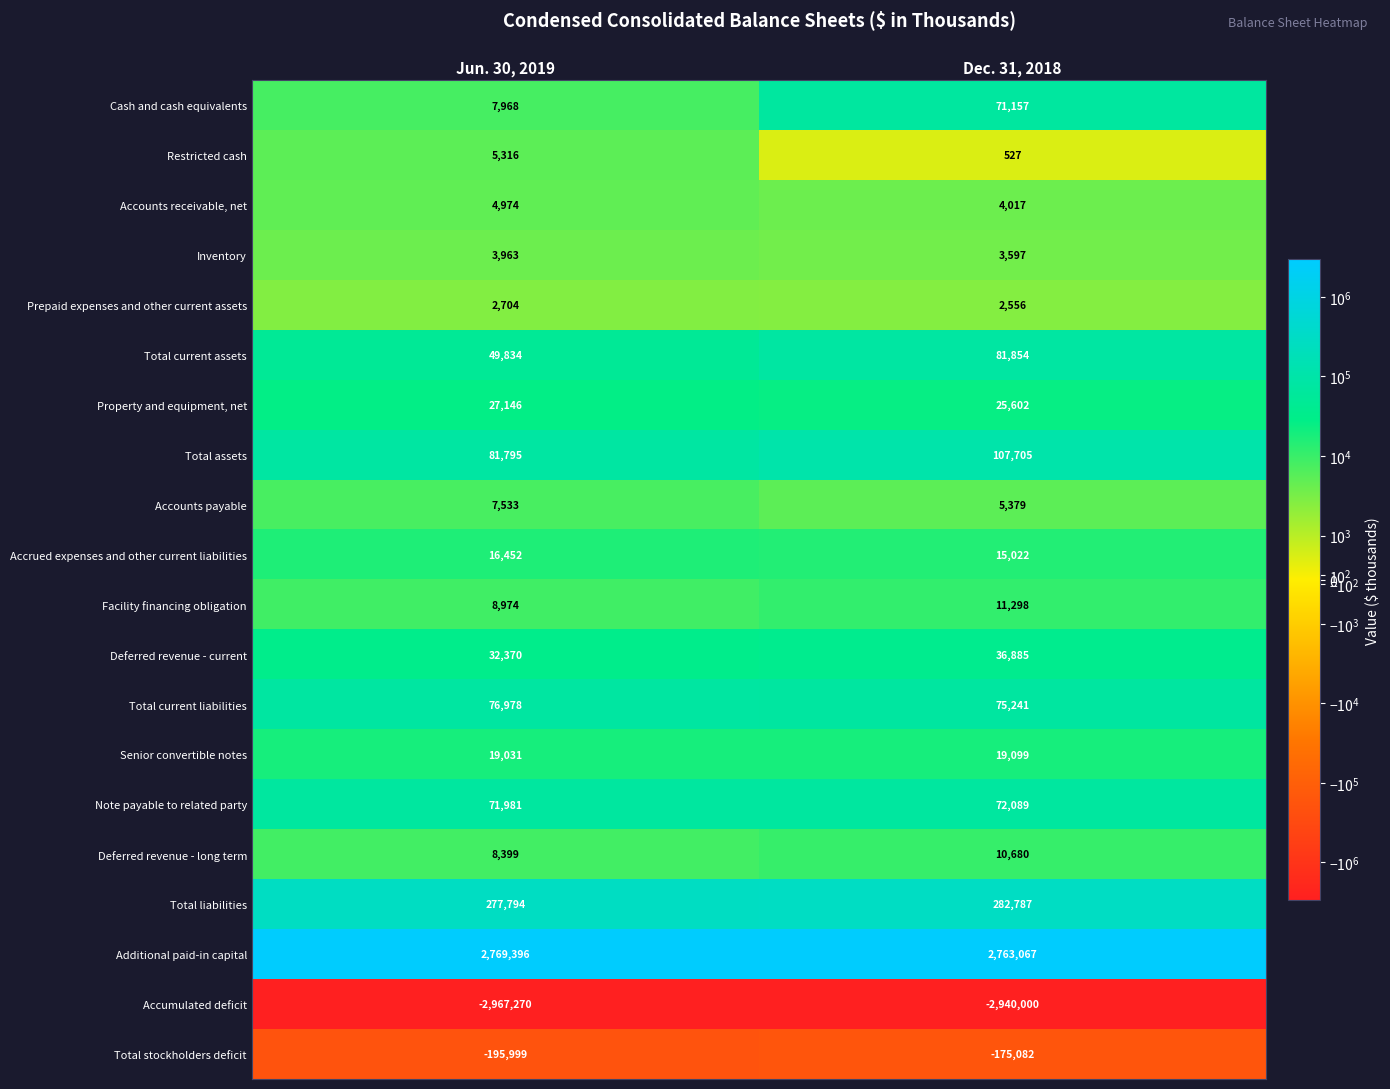

At Jun. 30, 2019, list the series in order from largest to smallest.

Additional paid-in capital, Total liabilities, Total assets, Total current liabilities, Note payable to related party, Total current assets, Deferred revenue - current, Property and equipment, net, Senior convertible notes, Accrued expenses and other current liabilities, Facility financing obligation, Deferred revenue - long term, Cash and cash equivalents, Accounts payable, Restricted cash, Accounts receivable, net, Inventory, Prepaid expenses and other current assets, Total stockholders deficit, Accumulated deficit